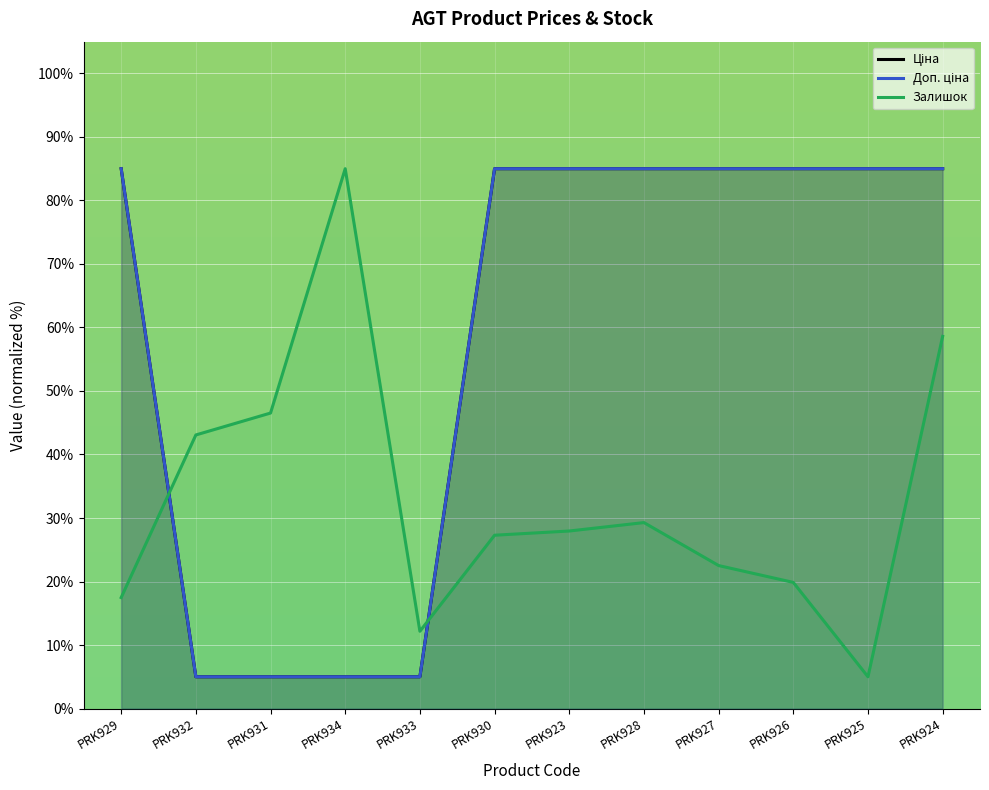

True or false: Доп. ціна and Ціна cross at least once.

False